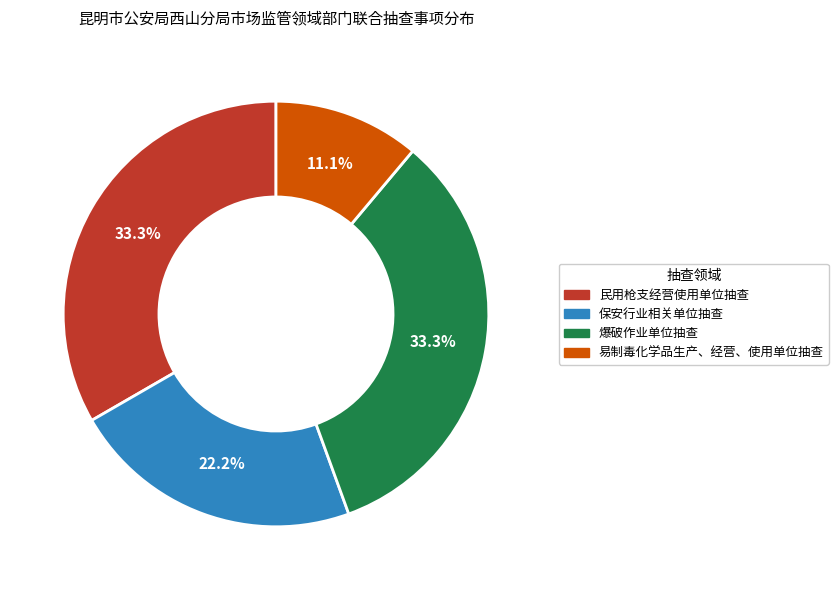

Does 爆破作业单位抽查 represent more than half of the total?

No